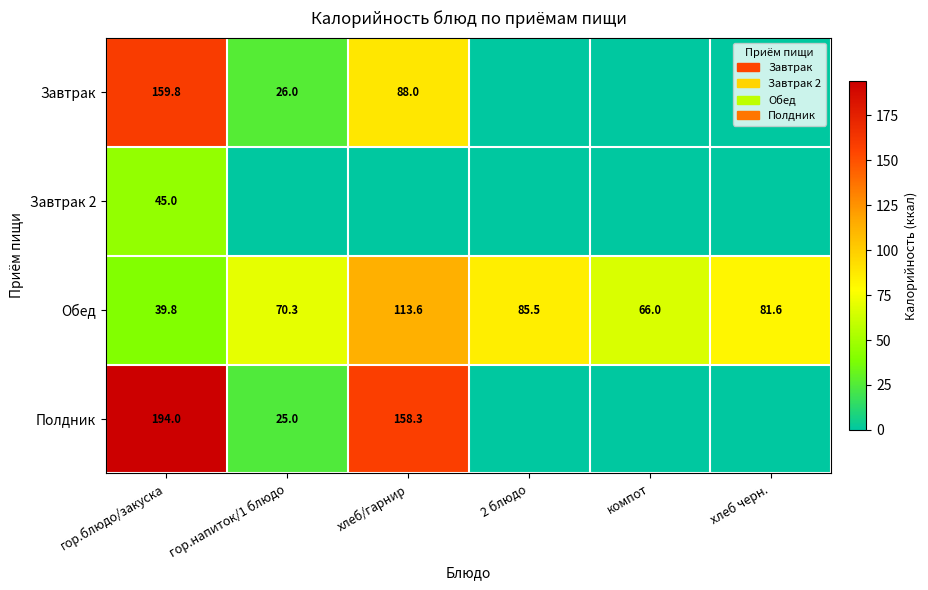

What is the spread (max minus min) of values at гор.напиток/1 блюдо?

70.3